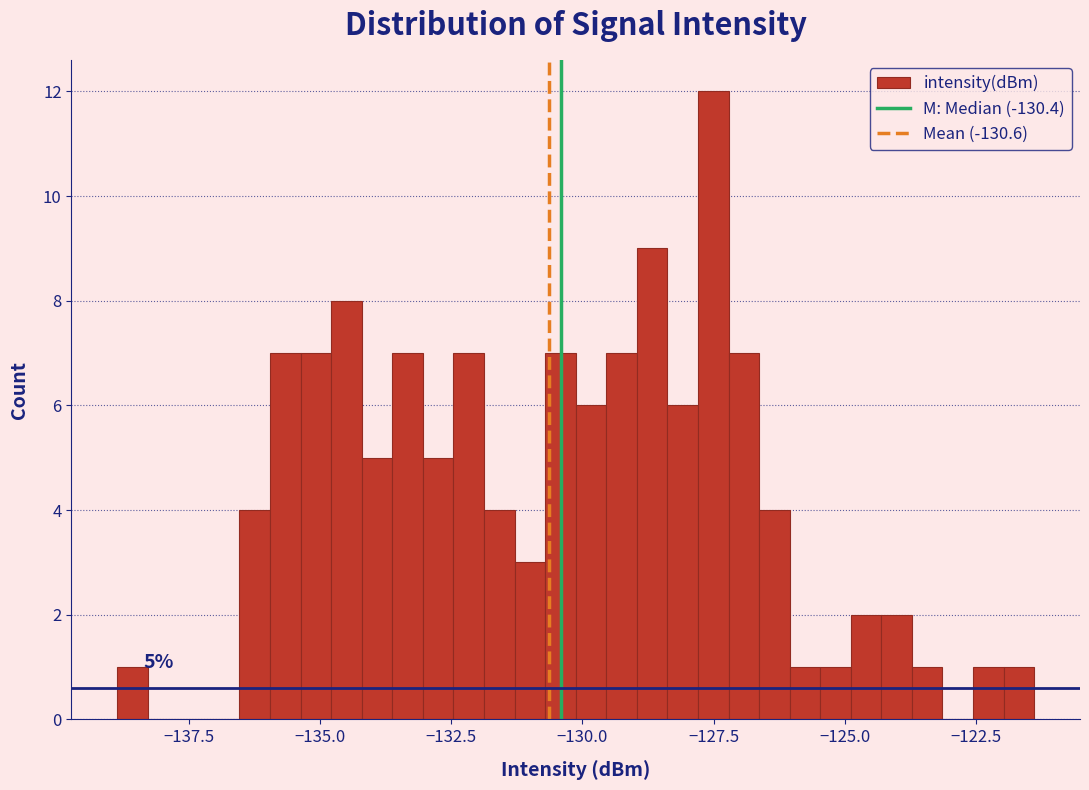

Read against the x-axis, roughly where is the centre of the tallest bar?

-127.5